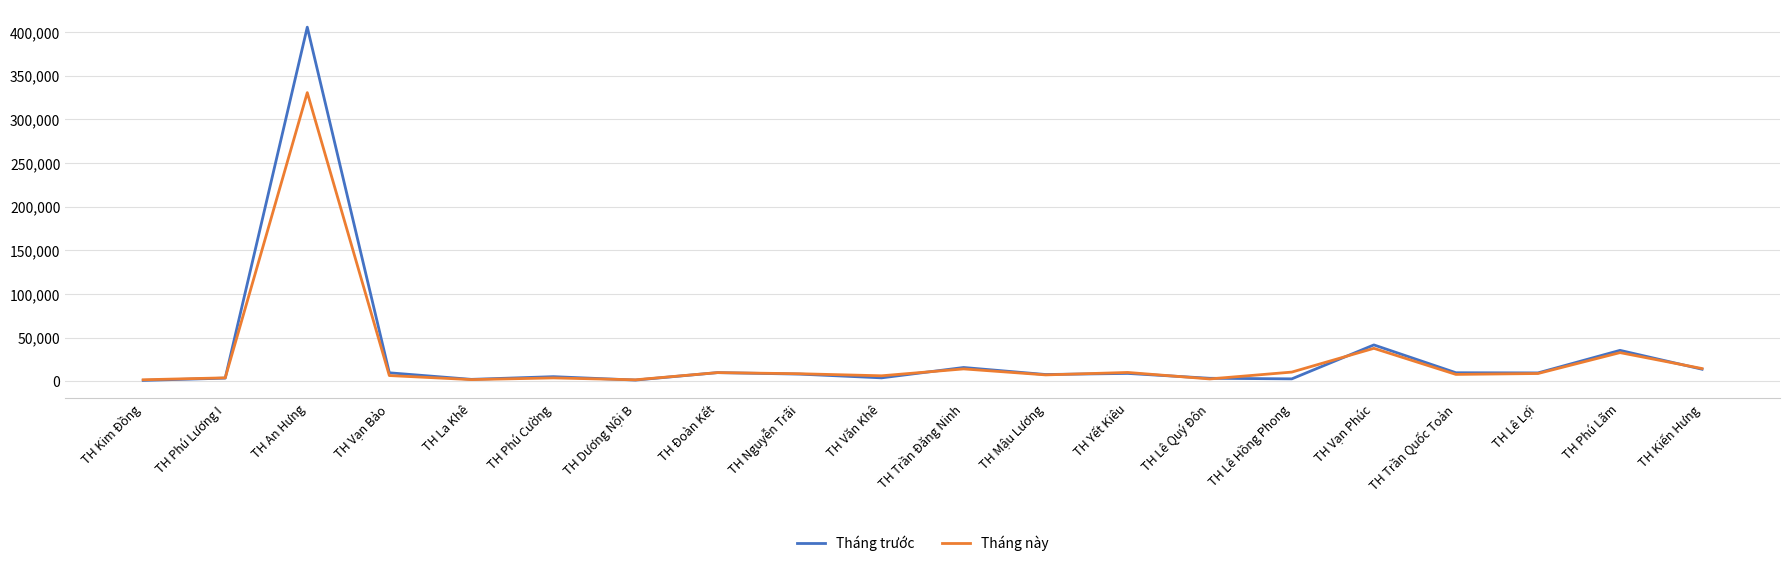

What is the average value of the Tháng trước series?

30065